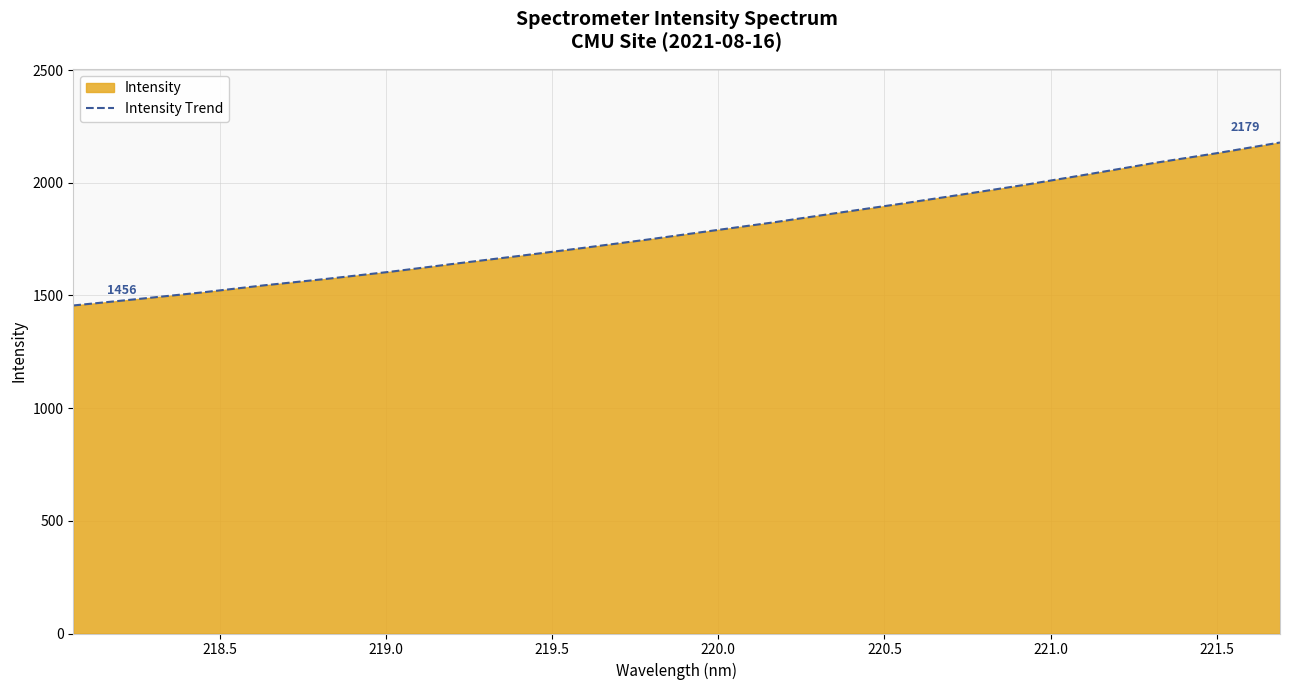

How many data points does each series have?

20